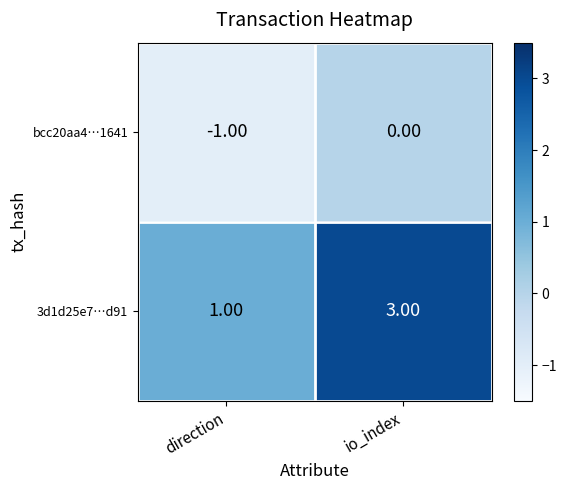

Which series has the largest range (max minus min)?

3d1d25e7…d91